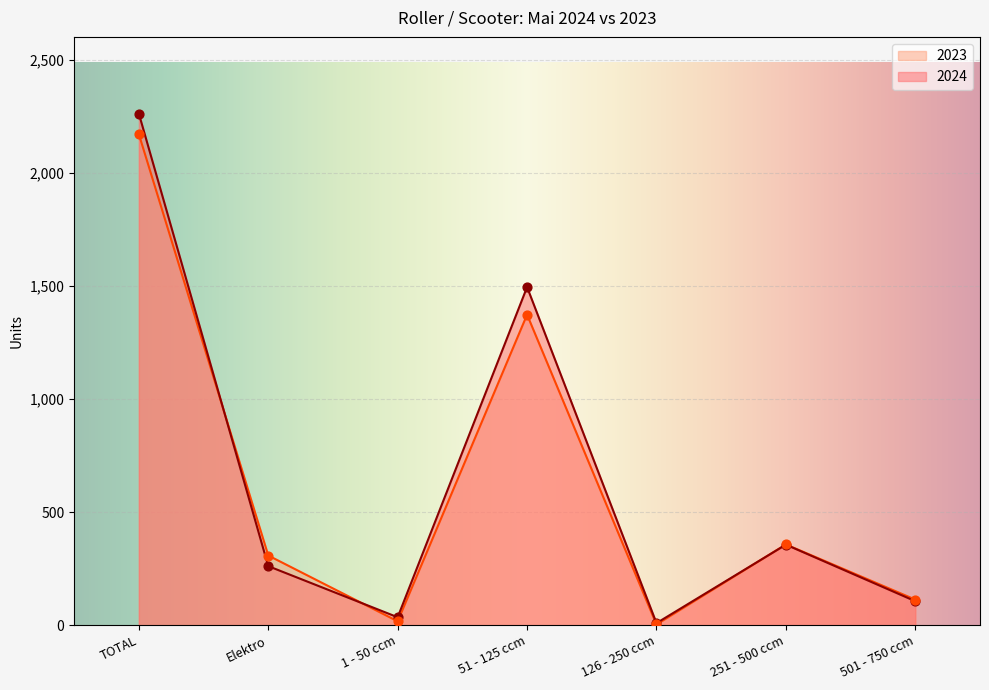

Which series has the widest spread of Y values?

2024